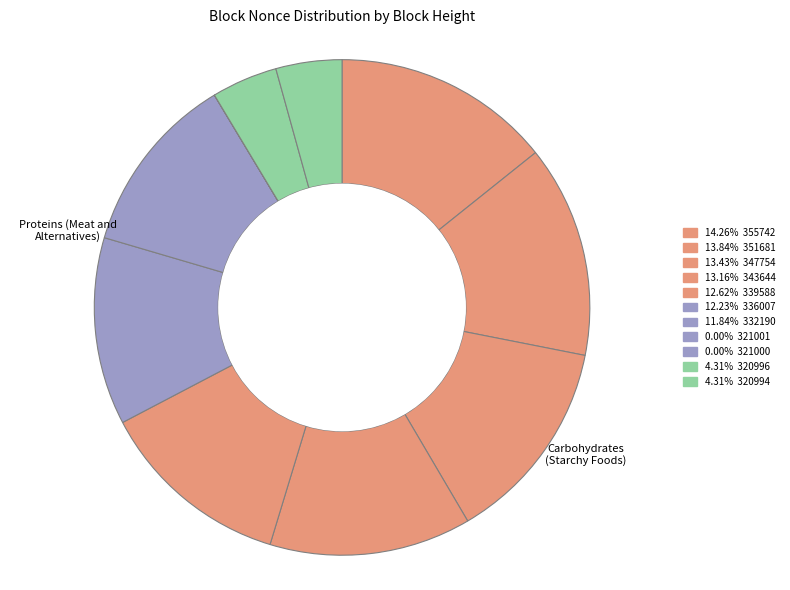

Does any single category account for the majority?

No